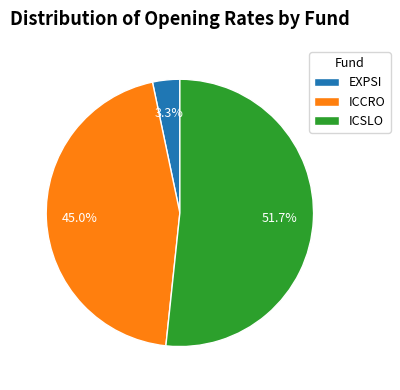

What percentage is the EXPSI slice, to the nearest percent?

3%